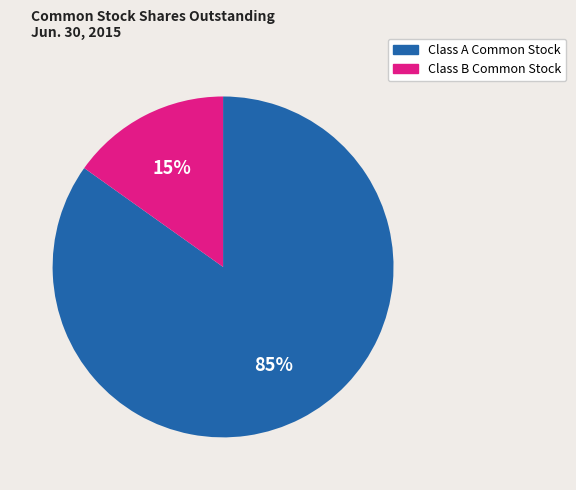

Do Class B Common Stock and Class A Common Stock together represent more than half of the pie?

Yes